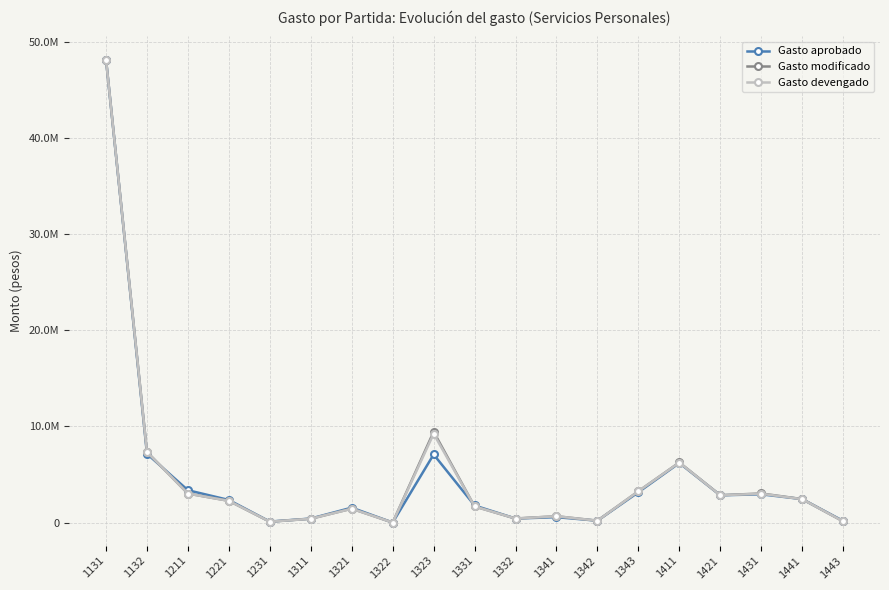

How many interior local peaks does the Gasto devengado series have?

5